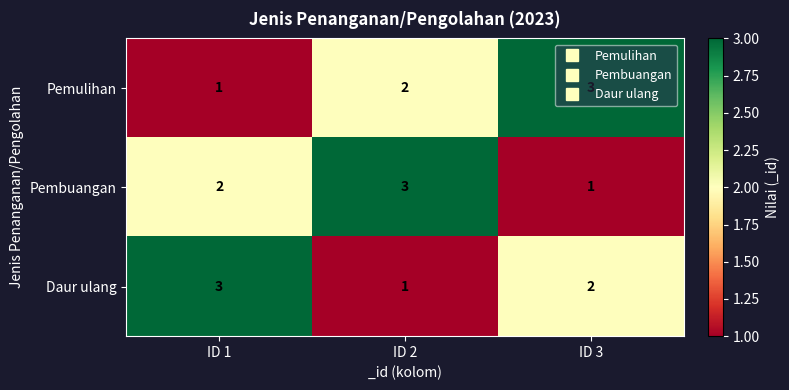

How many distinct data groups are displayed?

3